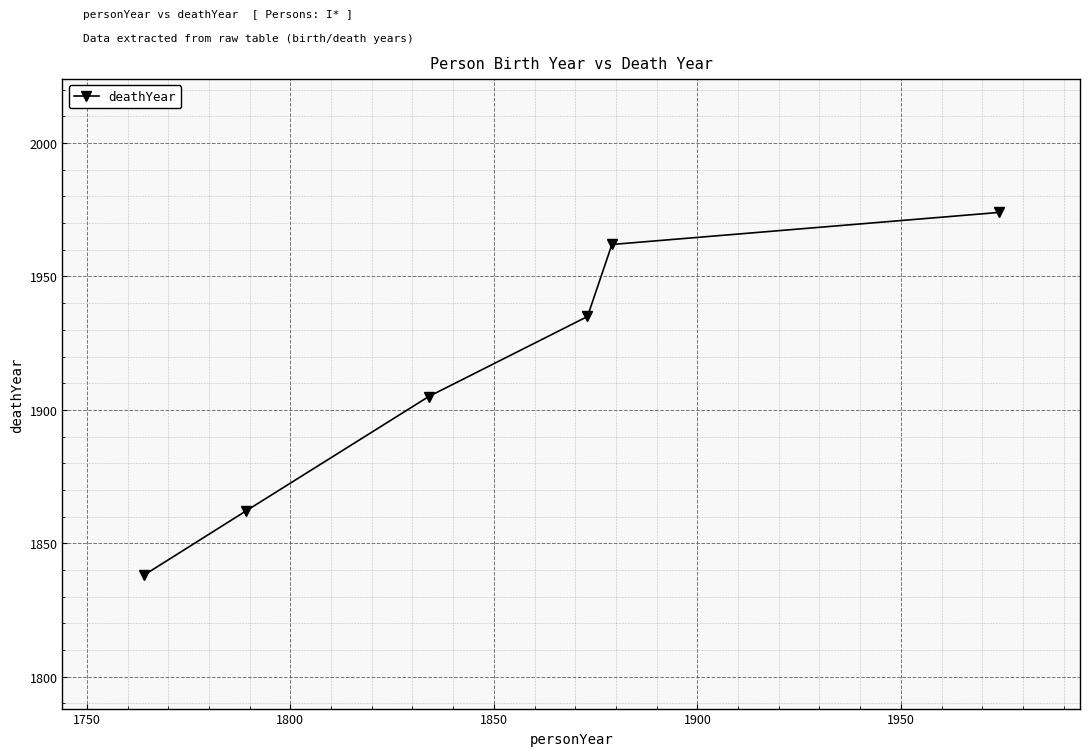

True or false: there are more than 2 points higher than both neighbors.

False